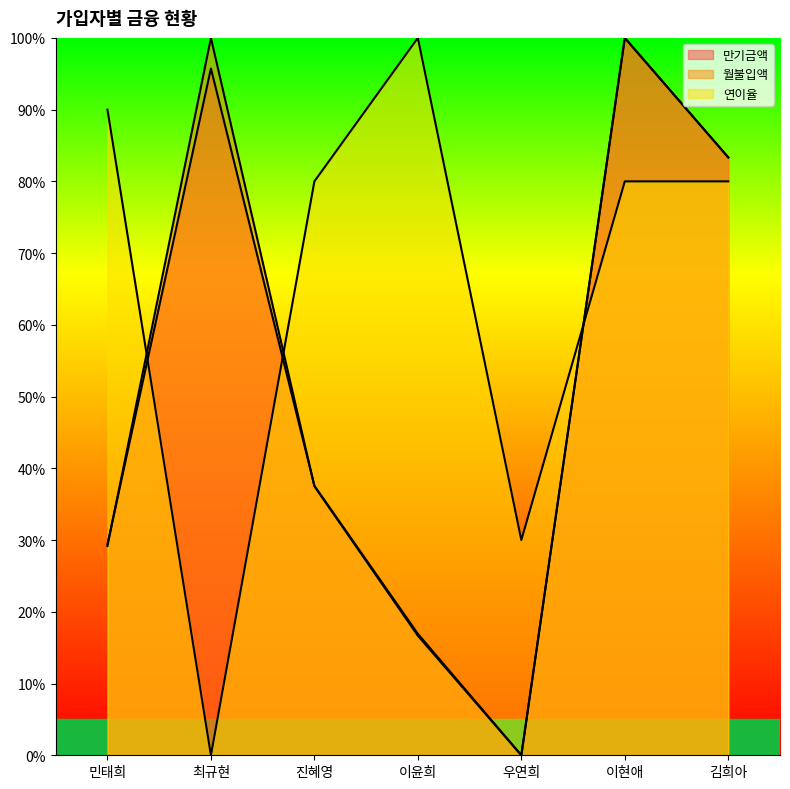

Which label corresponds to the smallest value in the chart?

우연희